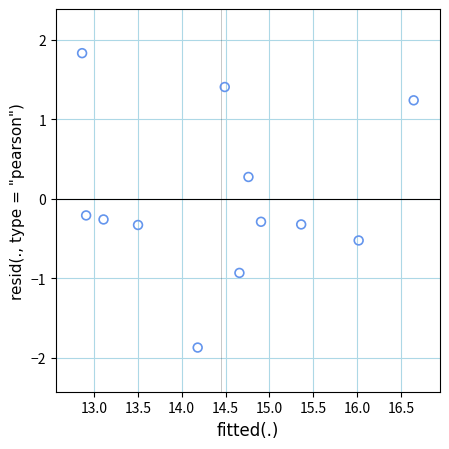

What is the average X value?

14.5